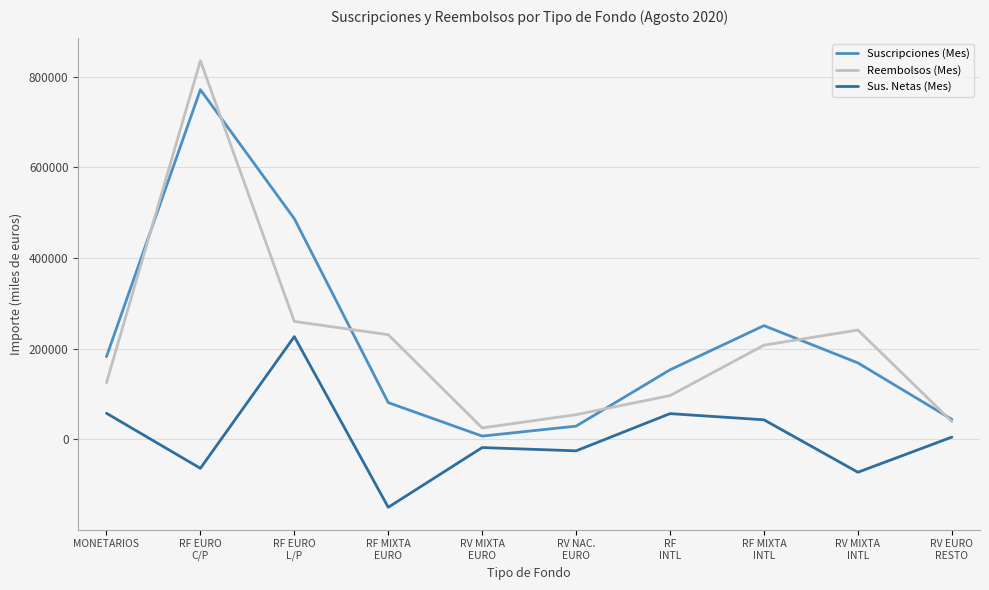

How many categories are shown in the chart?

10